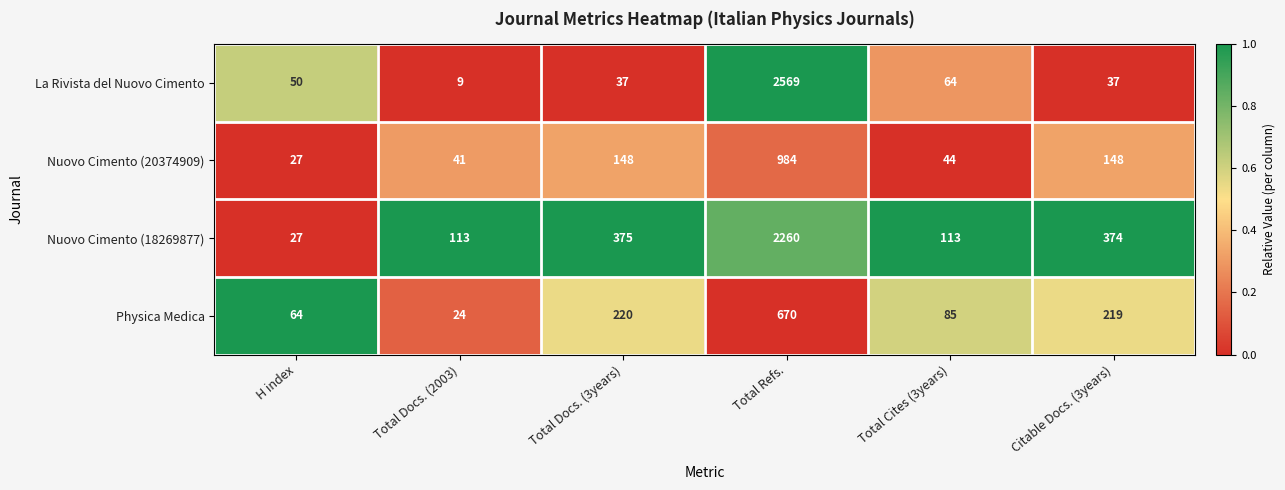

Which series has the largest total across all categories?

Nuovo Cimento (18269877)